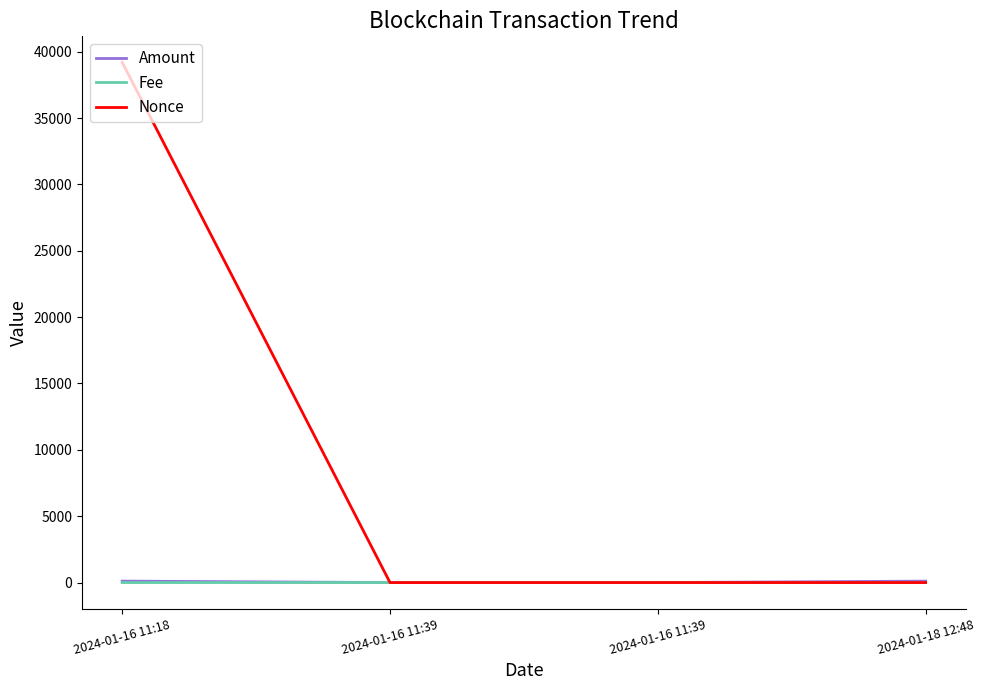

Does the chart display data point markers on the line(s)?

No